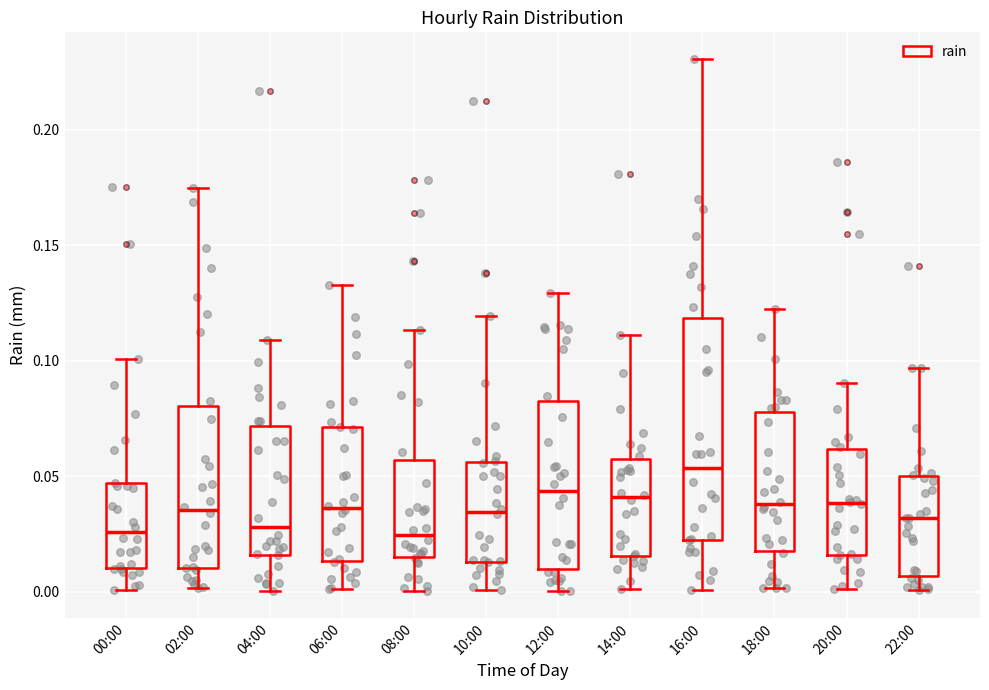

Where is the upper edge of the box for 00:00 on the y-axis? The values are not printed on the chart, so give them approximately, as read against the axis.

0.045